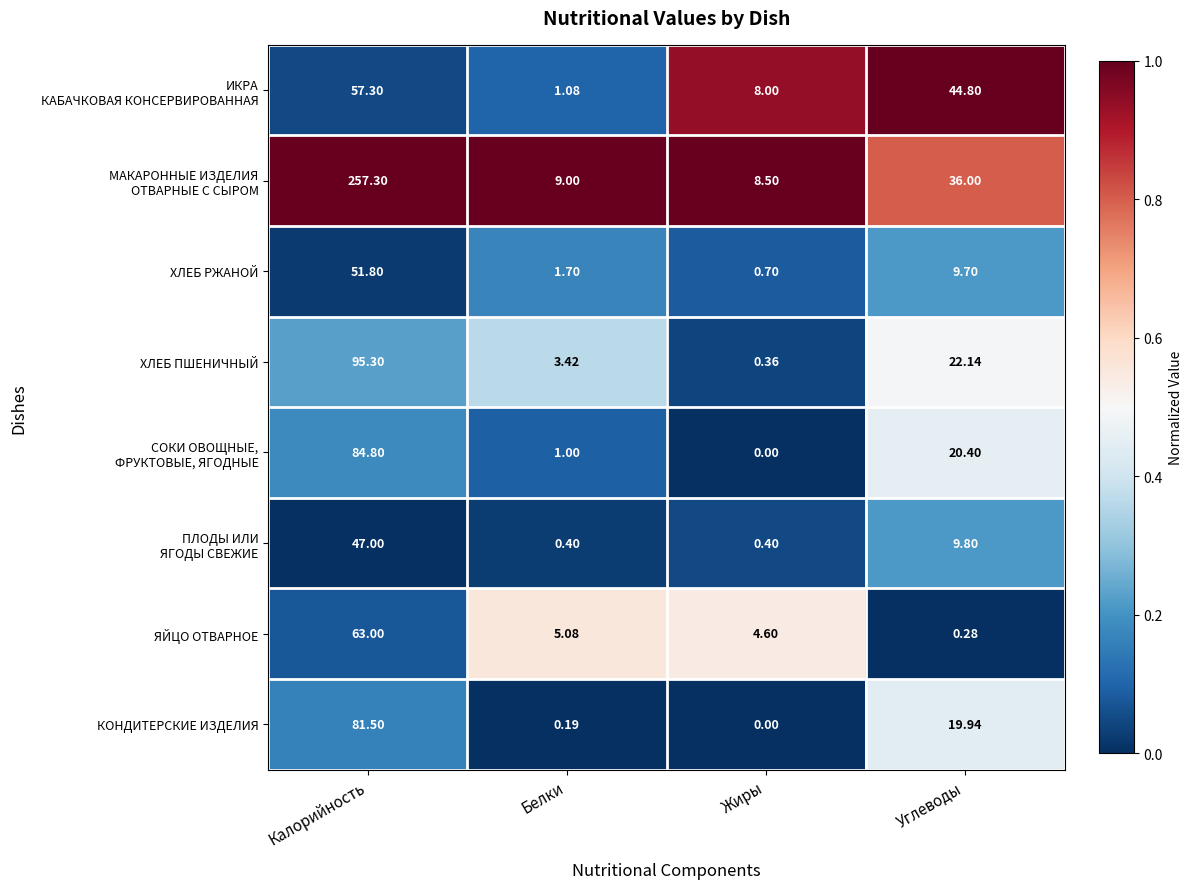

Rank the categories by КОНДИТЕРСКИЕ ИЗДЕЛИЯ value from lowest to highest.

Жиры, Белки, Углеводы, Калорийность